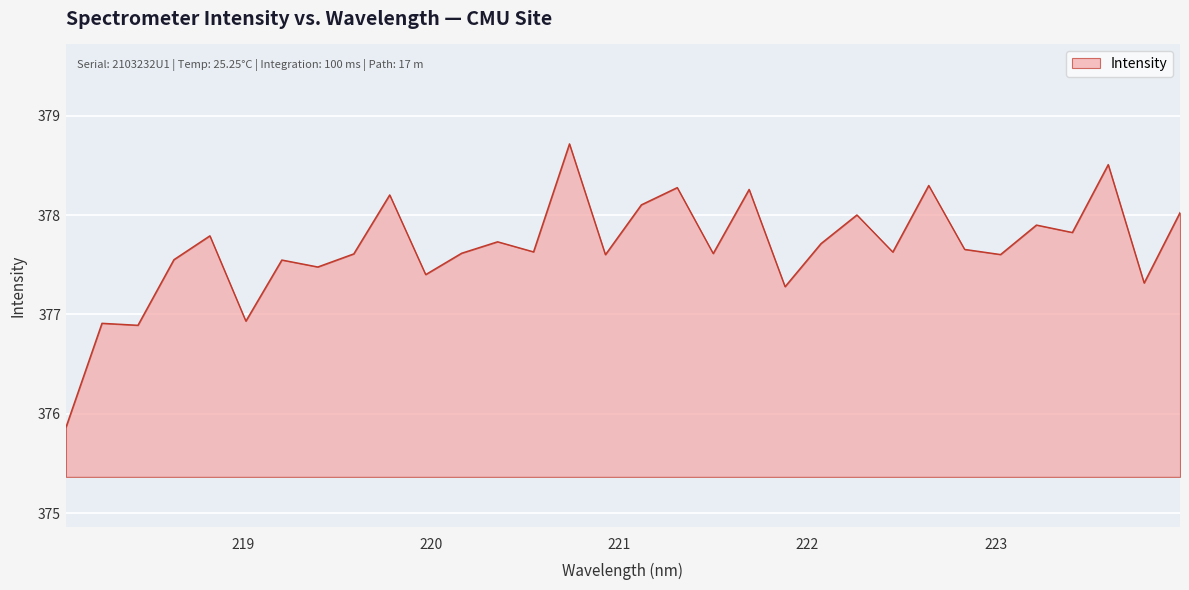

What is the minimum value shown in the chart?

375.9